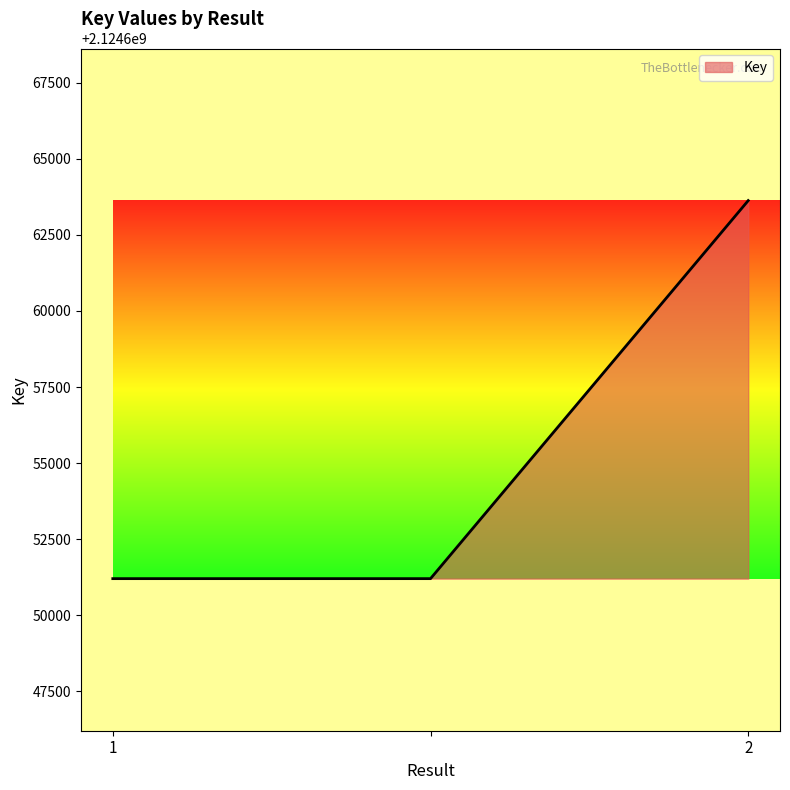

What is the difference between the maximum and minimum values?

12429